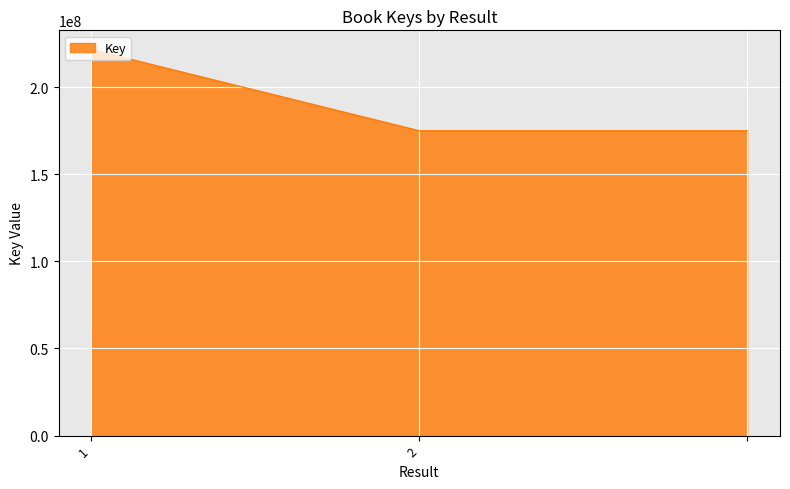

What is the average value?

190541197